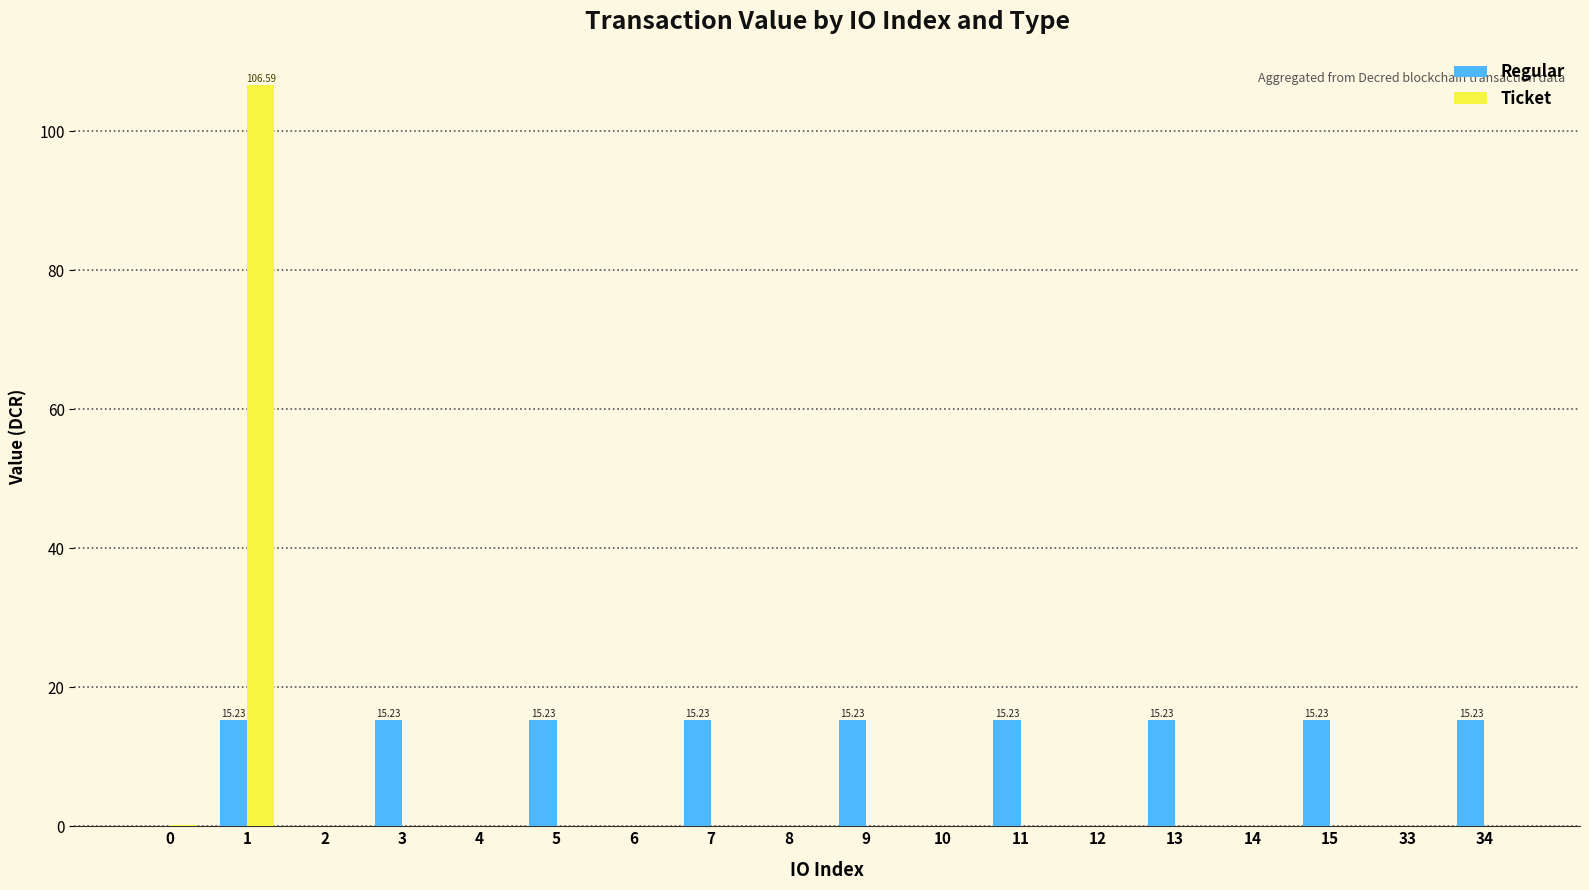

What is the total value across all series at 7?

15.2